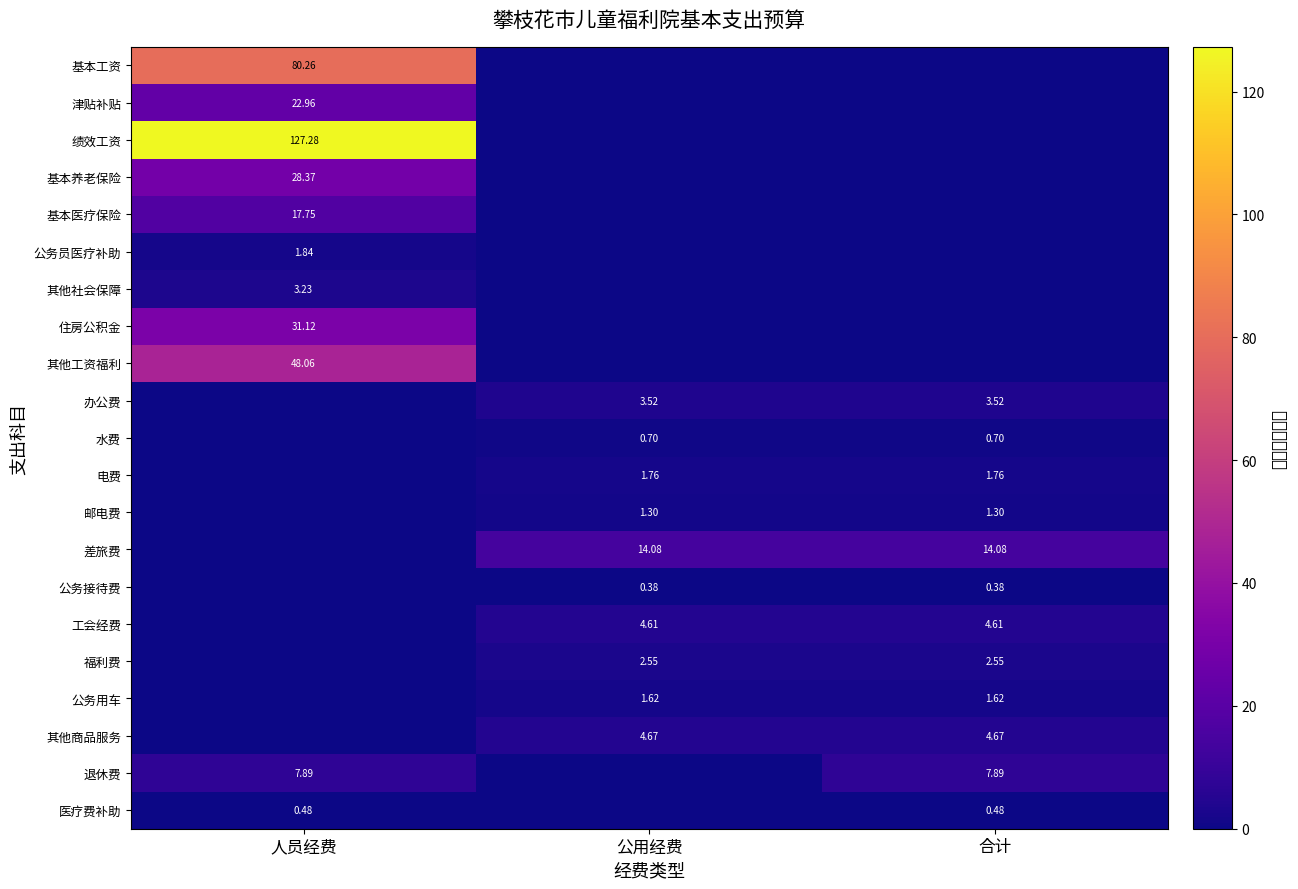

List the series in order of their peak value, highest first.

绩效工资, 基本工资, 其他工资福利, 住房公积金, 基本养老保险, 津贴补贴, 基本医疗保险, 差旅费, 退休费, 其他商品服务, 工会经费, 办公费, 其他社会保障, 福利费, 公务员医疗补助, 电费, 公务用车, 邮电费, 水费, 医疗费补助, 公务接待费